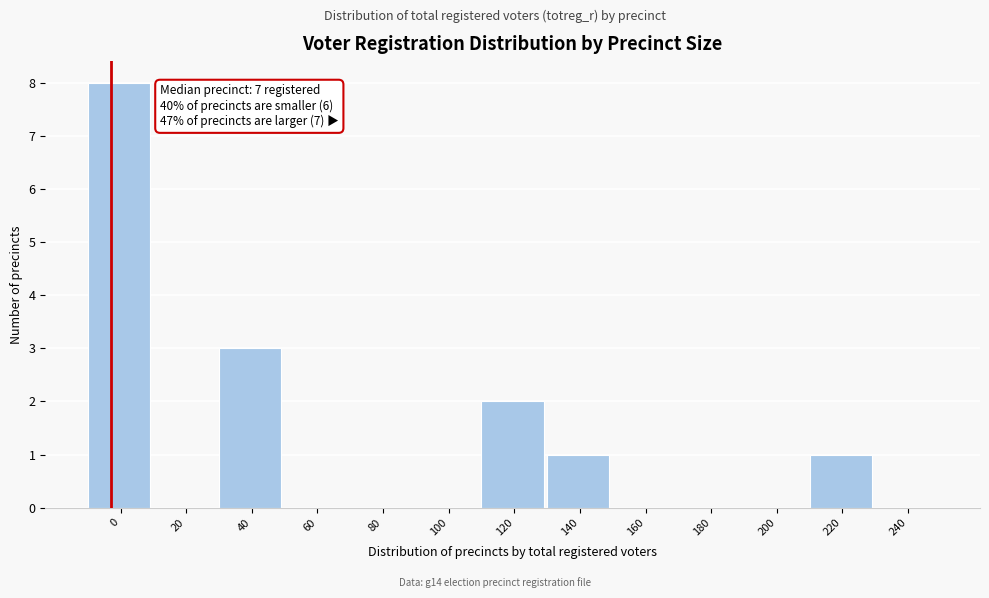

Reading left to right, transcribe all the data shown in this chart.

0=8	20=0	40=3	60=0	80=0	100=0	120=2	140=1	160=0	180=0	200=0	220=1	240=0